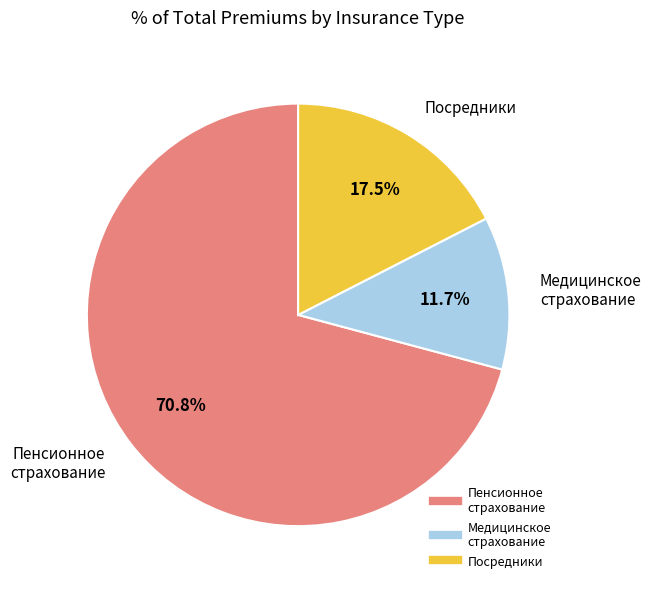

To the nearest percent, what is the difference between the largest and smallest slice percentages?

59%